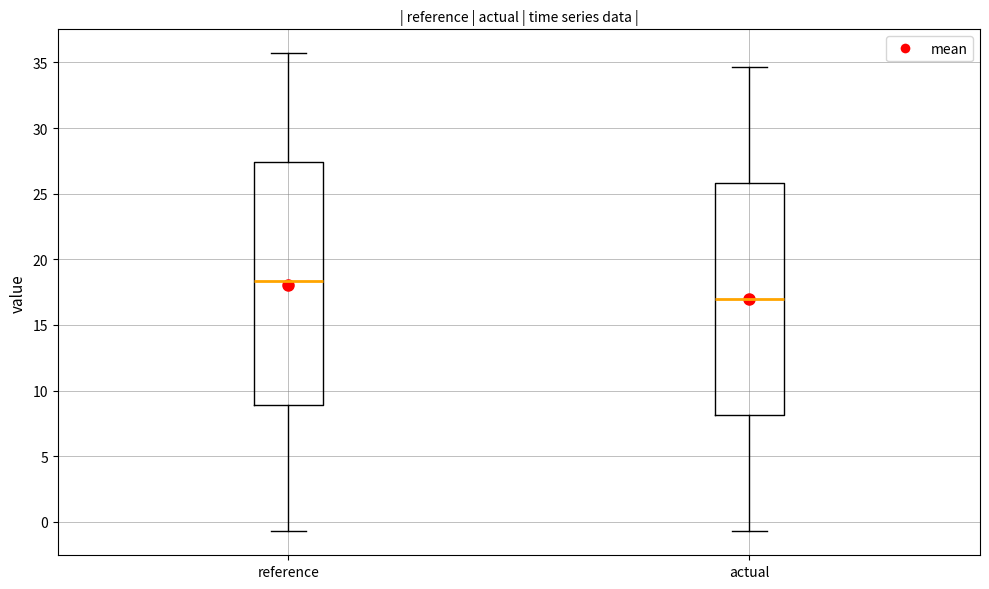

Comparing the boxes themselves (not the whiskers), which one is the tallest?

reference